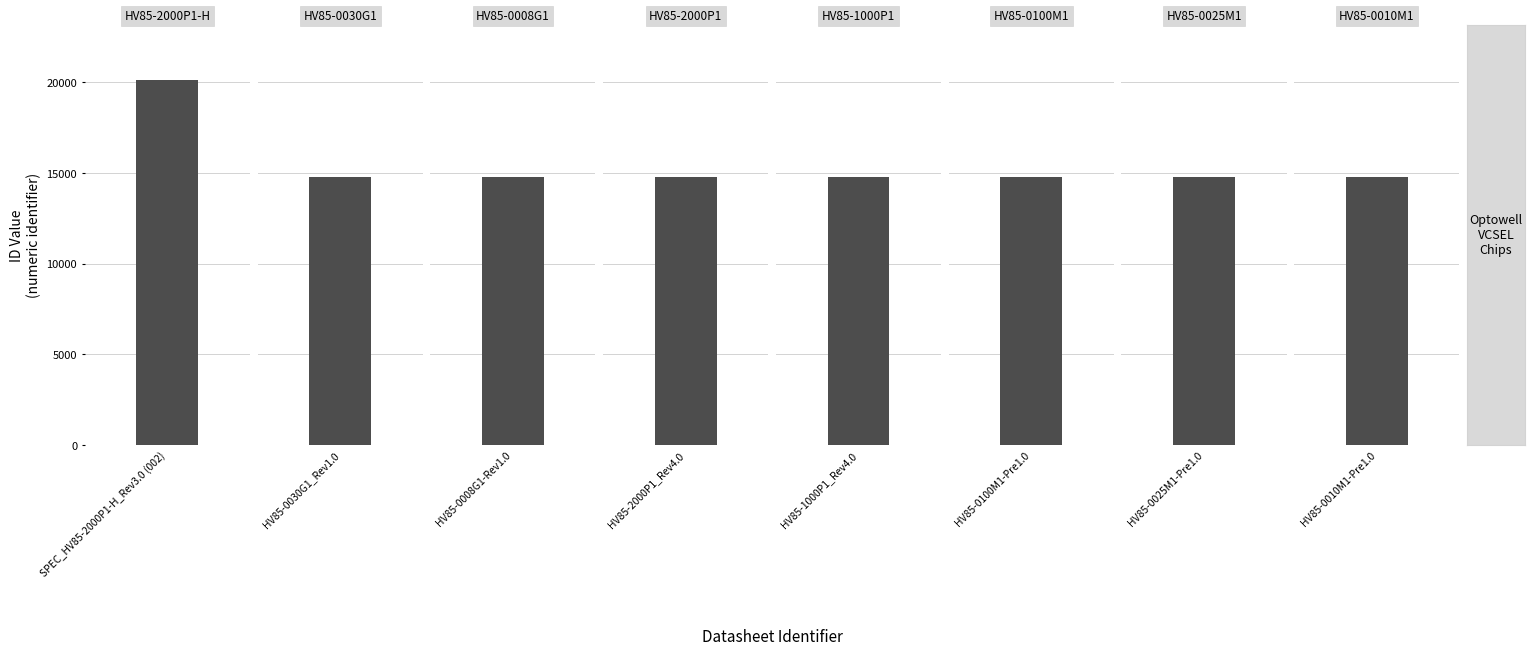

What position from the right is HV85-2000P1_Rev4.0?

5